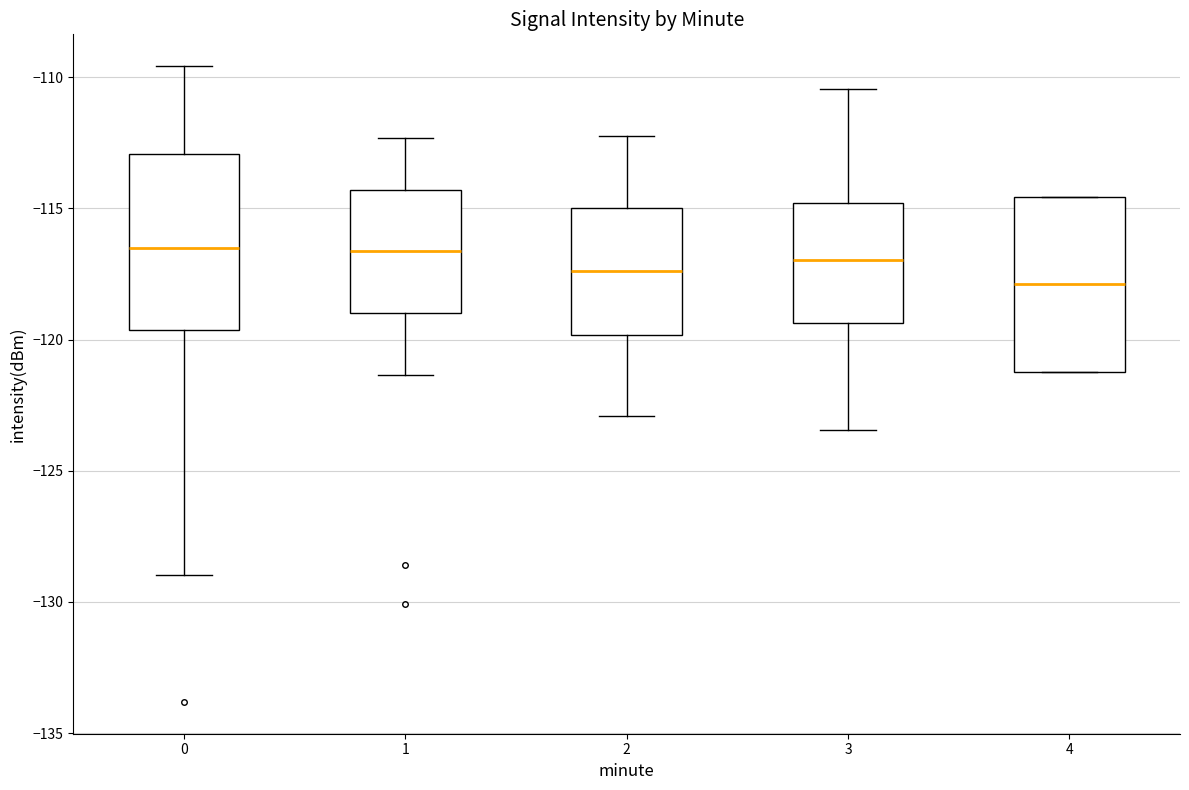

Reading left to right, transcribe this box plot: for each box, give where its median line is, the range the box spans, and where its two whiskers end, as read against the y-axis. The values are not printed on the chart, so give them approximately, as read against the axis.

0: median -116.5, box -119.5 to -113.0, whiskers -129.0 to -109.5
1: median -116.5, box -119.0 to -114.5, whiskers -121.5 to -112.5
2: median -117.5, box -120.0 to -115.0, whiskers -123.0 to -112.0
3: median -117.0, box -119.5 to -115.0, whiskers -123.5 to -110.5
4: median -118.0, box -121.0 to -114.5, whiskers -121.0 to -114.5